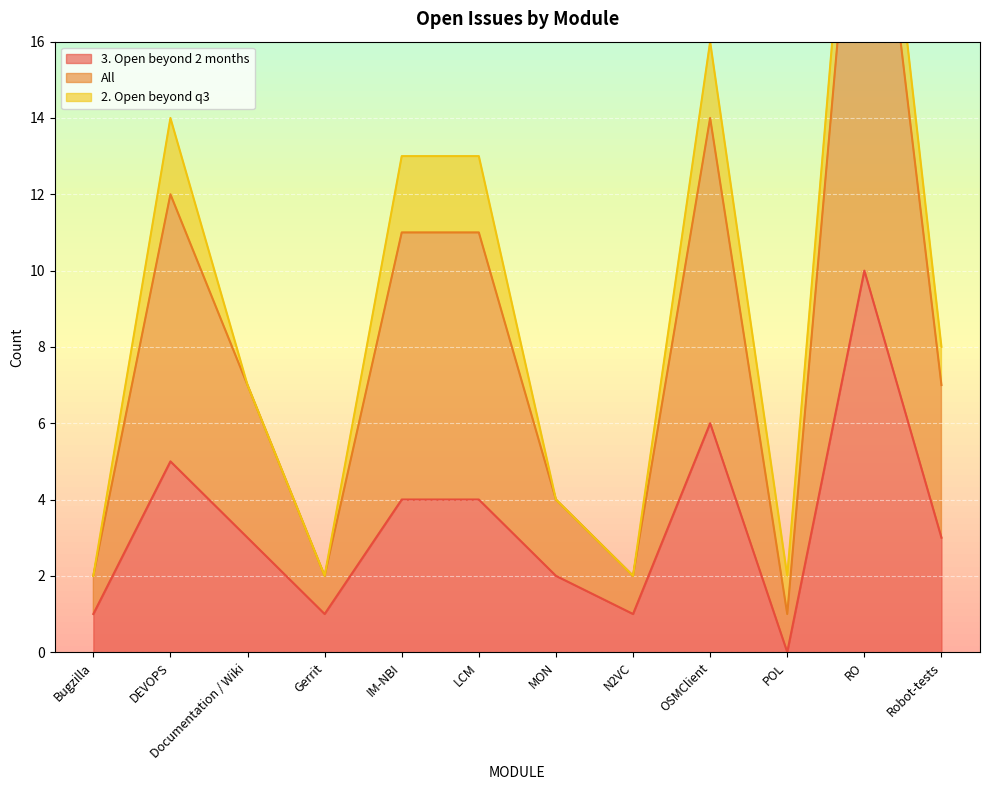

Where does the 3. Open beyond 2 months series first go above 3?

DEVOPS